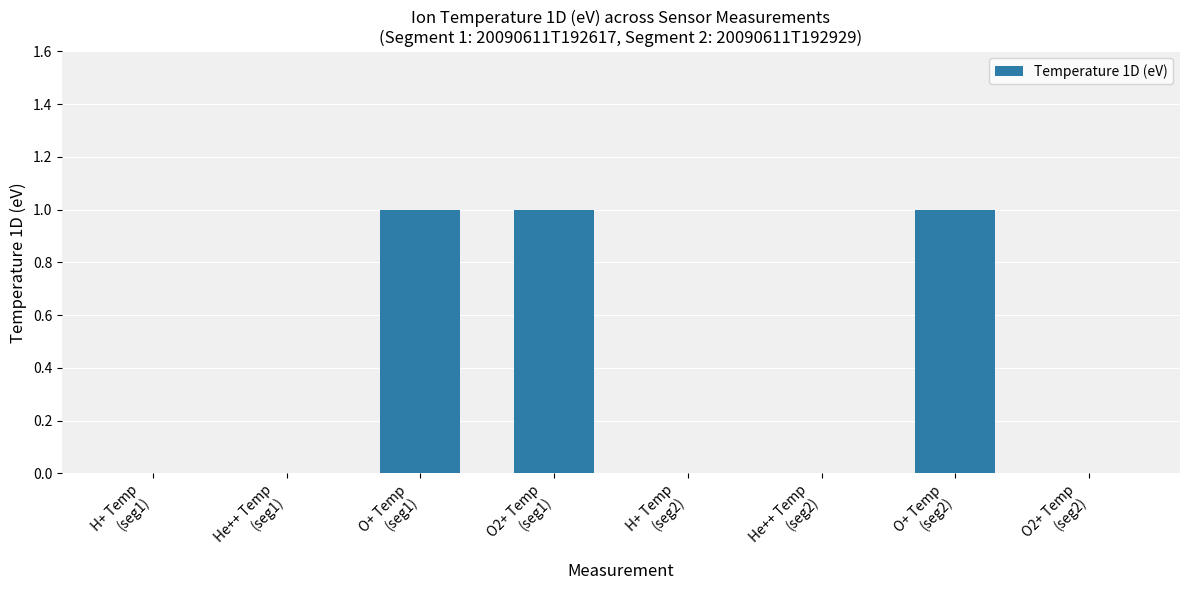

Reading left to right, transcribe all the data shown in this chart.

H+ Temp
(seg1)=0	He++ Temp
(seg1)=0	O+ Temp
(seg1)=1	O2+ Temp
(seg1)=1	H+ Temp
(seg2)=0	He++ Temp
(seg2)=0	O+ Temp
(seg2)=1	O2+ Temp
(seg2)=0